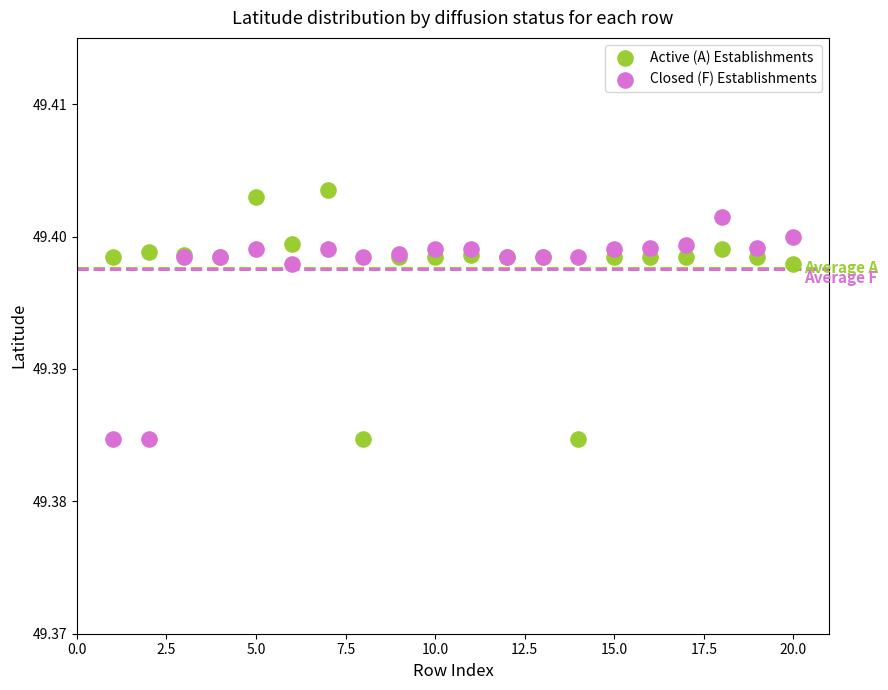

What is the X range (max minus min) for the scatter plot?

19.0